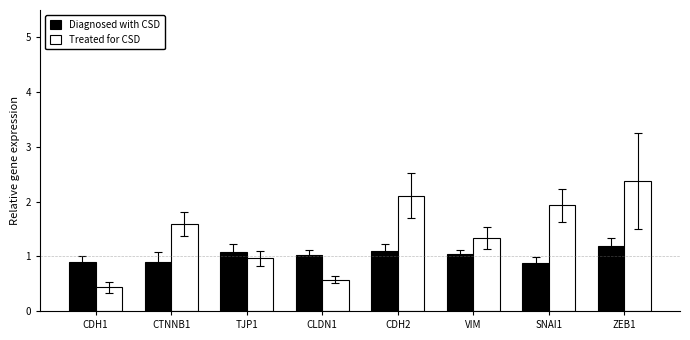

What is the label of the 8th bar from the right?

CDH1